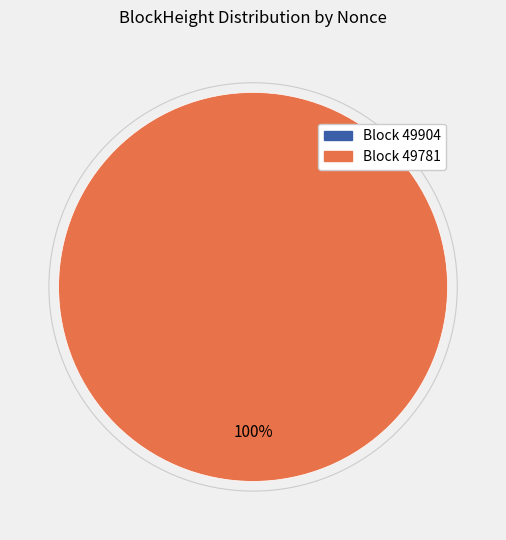

To the nearest percent, what percentage of the pie is 49781?

100%